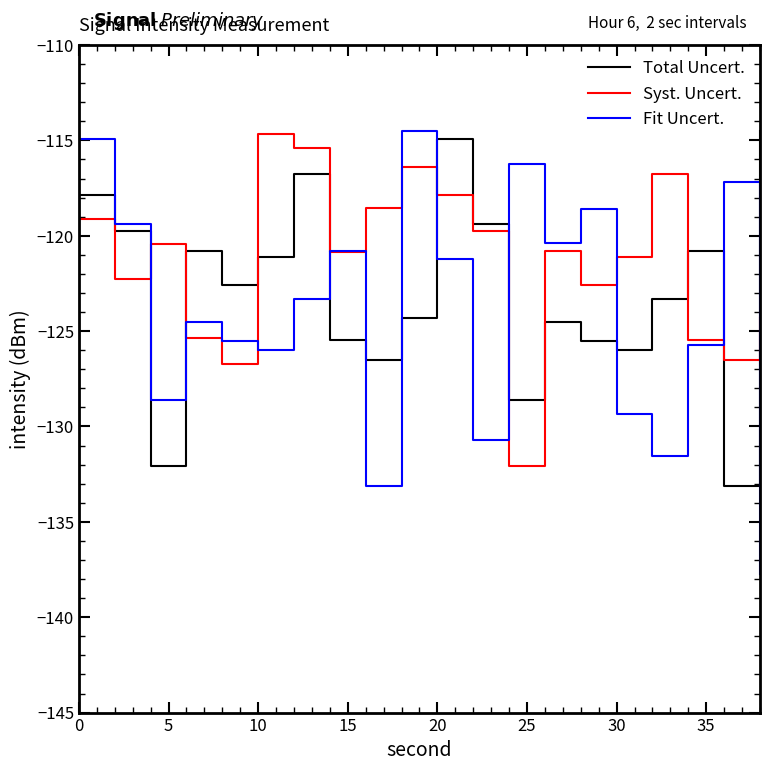

What is the highest value of the Total Uncert. series?

-114.5